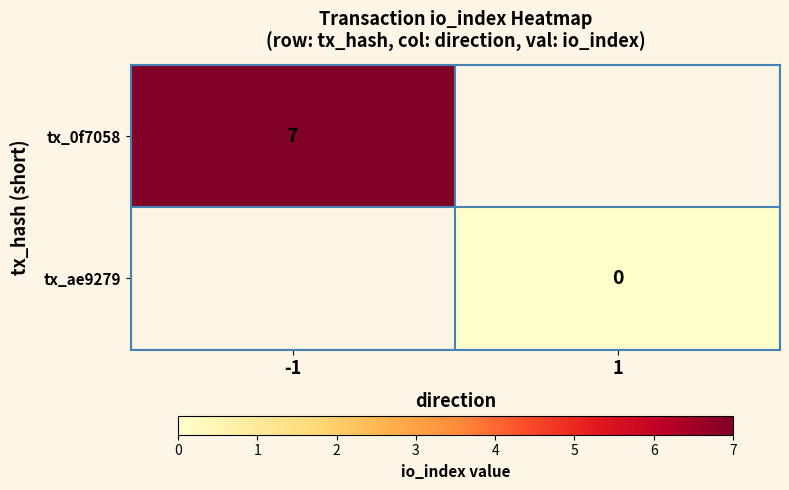

Is the value of tx_0f7058 at -1 greater than the value of tx_ae9279 at 1?

Yes